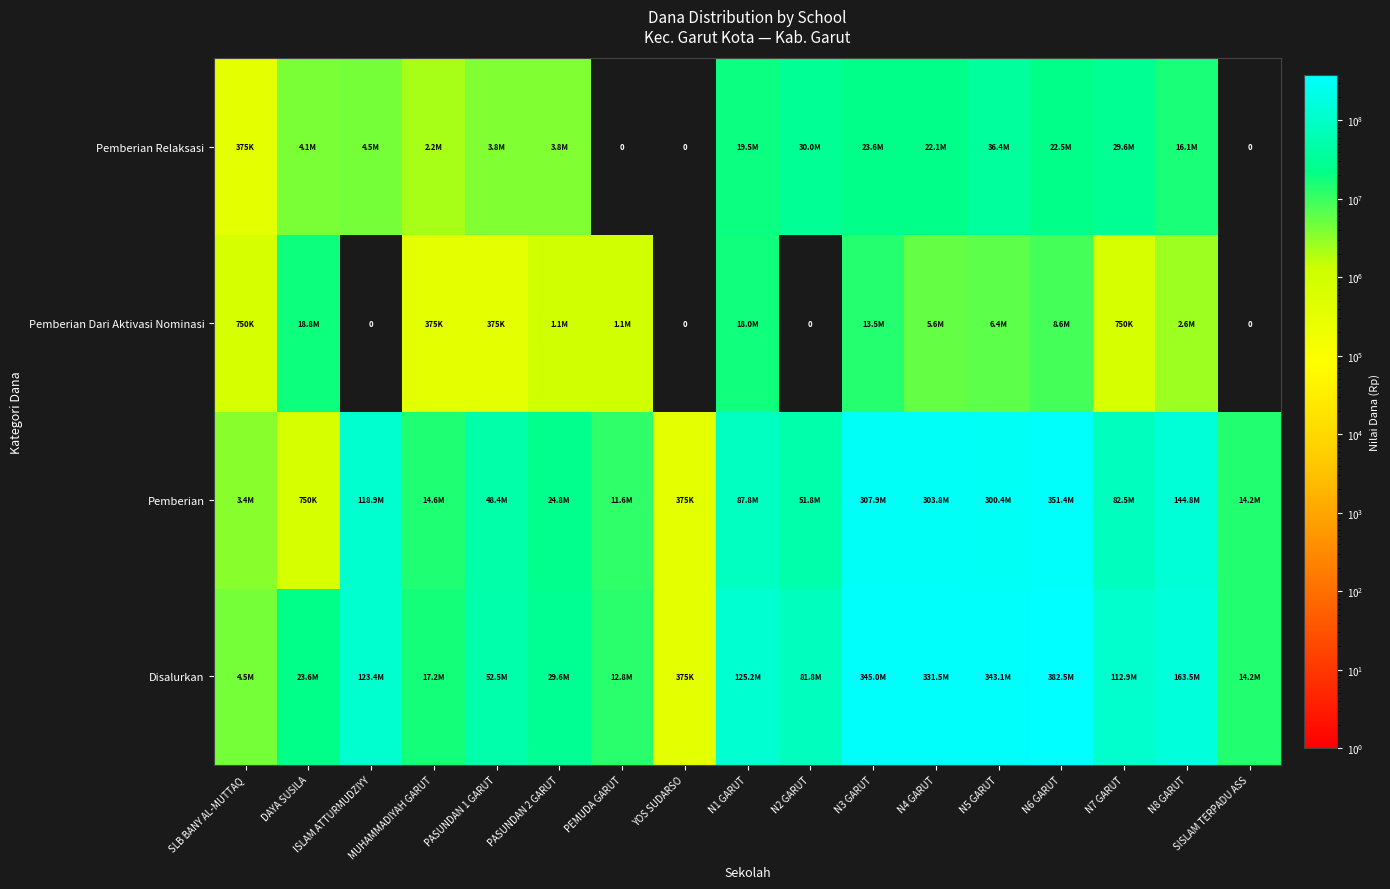

The Disalurkan series shows 52500000 at PASUNDAN 1 GARUT. True or false?

True